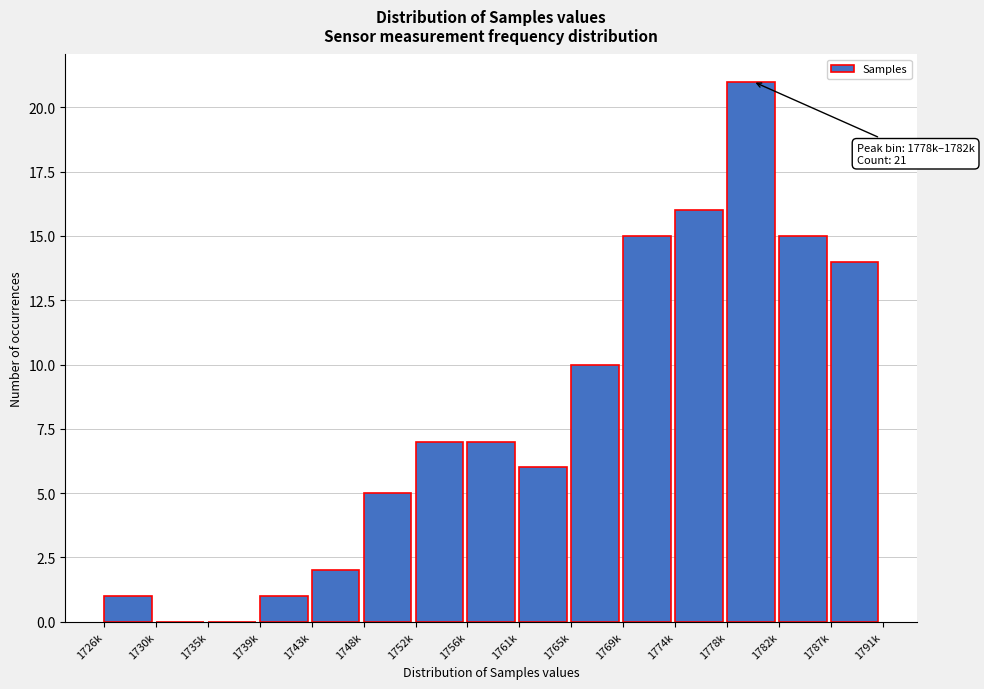

Reading right to left, what are all the values shown in this chart?

1787k=14	1782k=15	1778k=21	1774k=16	1769k=15	1765k=10	1761k=6	1756k=7	1752k=7	1748k=5	1743k=2	1739k=1	1735k=0	1730k=0	1726k=1